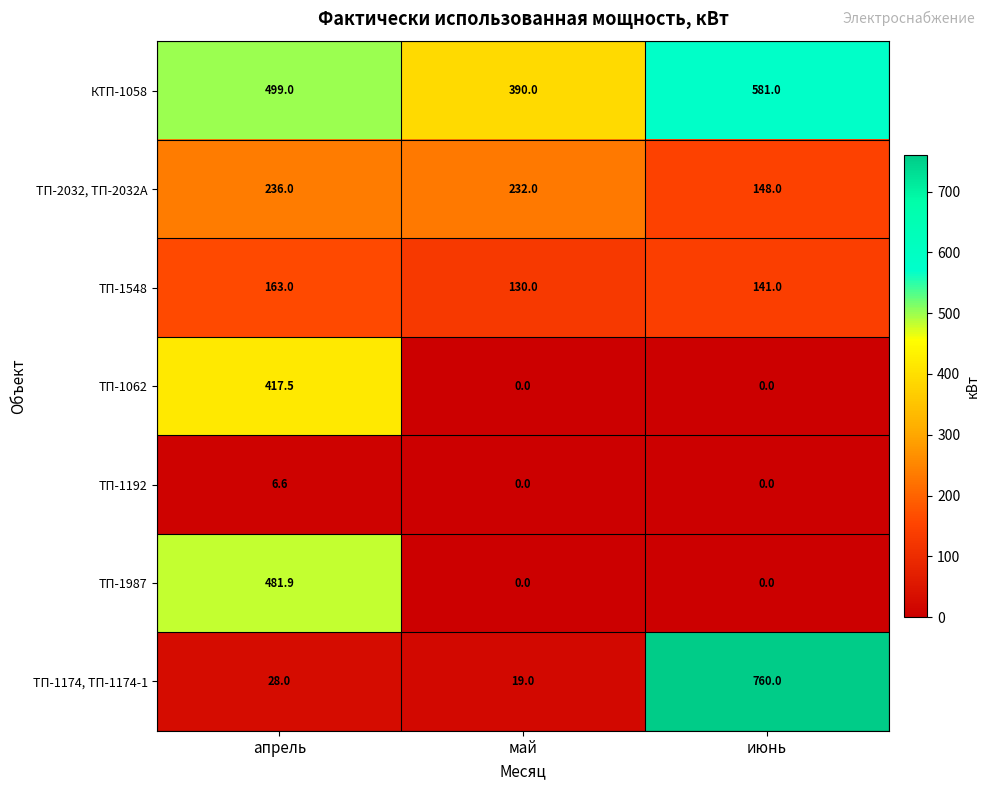

Reading left to right, transcribe all the data shown in this chart.

КТП-1058: 499.0	390.0	581.0
ТП-2032, ТП-2032А: 236.0	232.0	148.0
ТП-1548: 163.0	130.0	141.0
ТП-1062: 417.5	0.0	0.0
ТП-1192: 6.6	0.0	0.0
ТП-1987: 481.9	0.0	0.0
ТП-1174, ТП-1174-1: 28.0	19.0	760.0